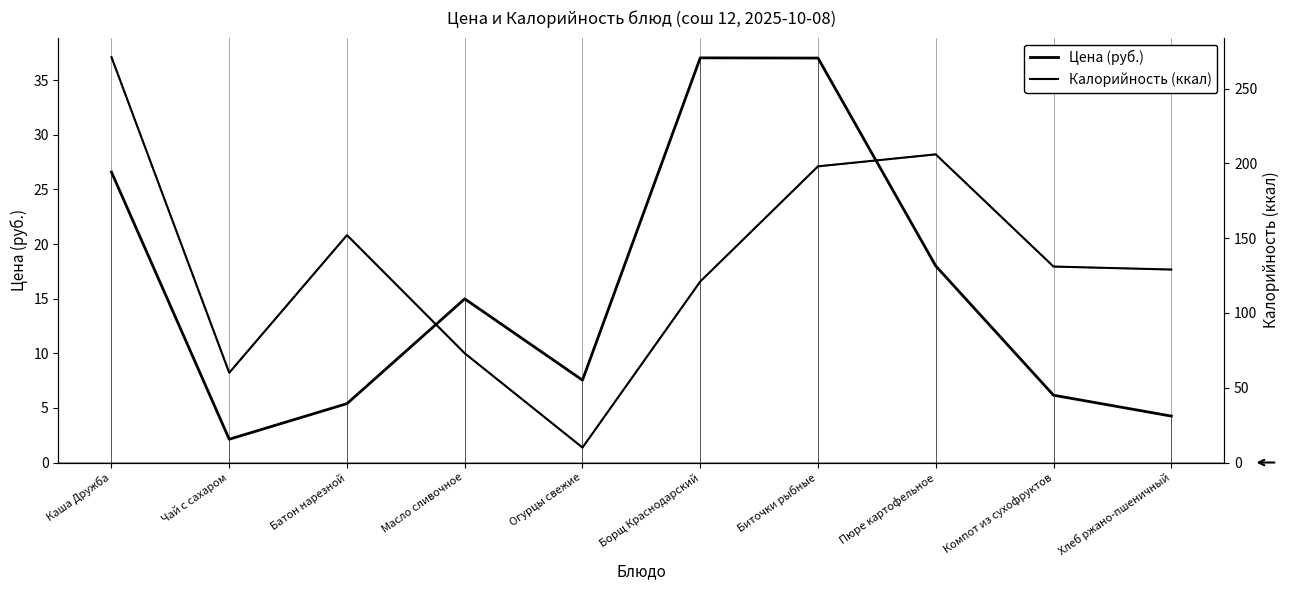

Where does the Калорийность series first go above 131?

Каша Дружба